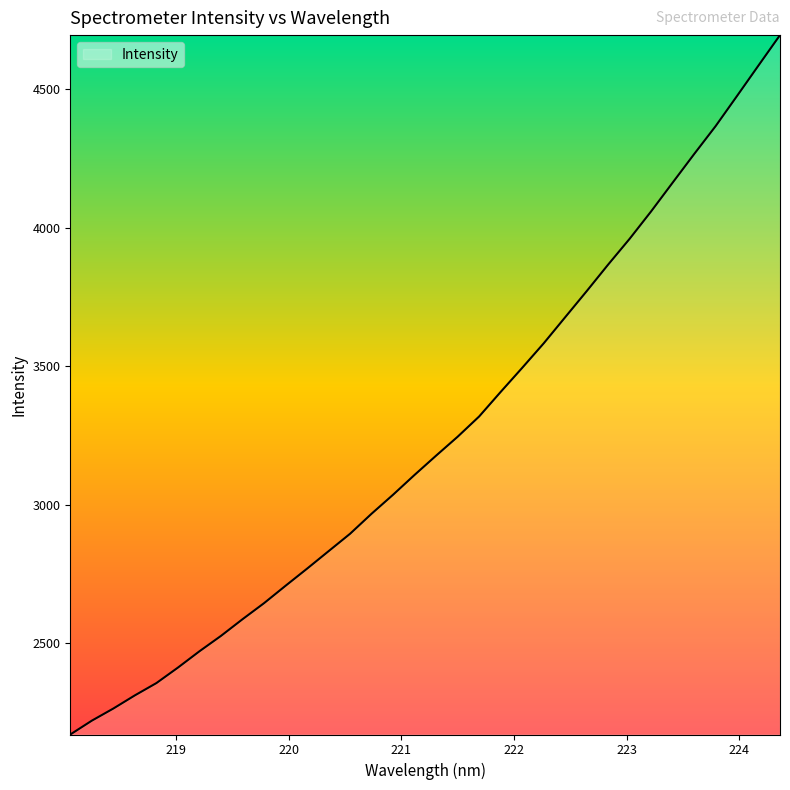

What is the difference between the maximum and minimum values?

2524.9